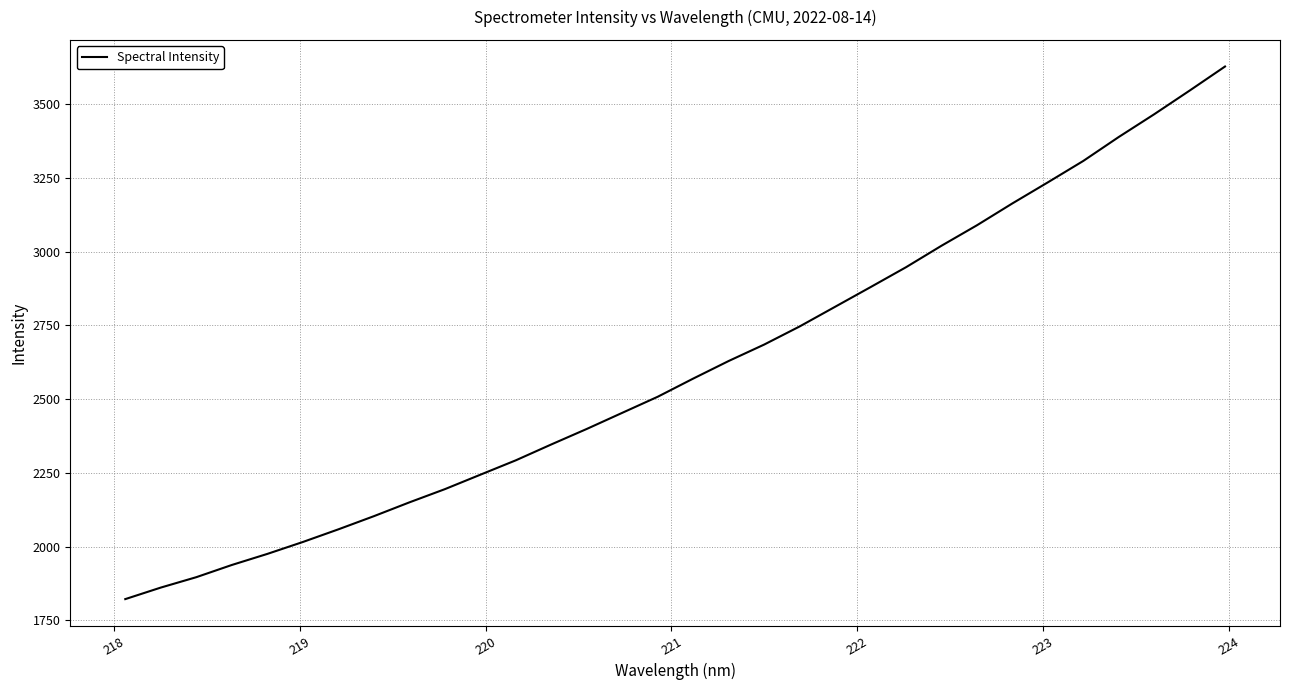

What is the smallest value displayed?

1822.5